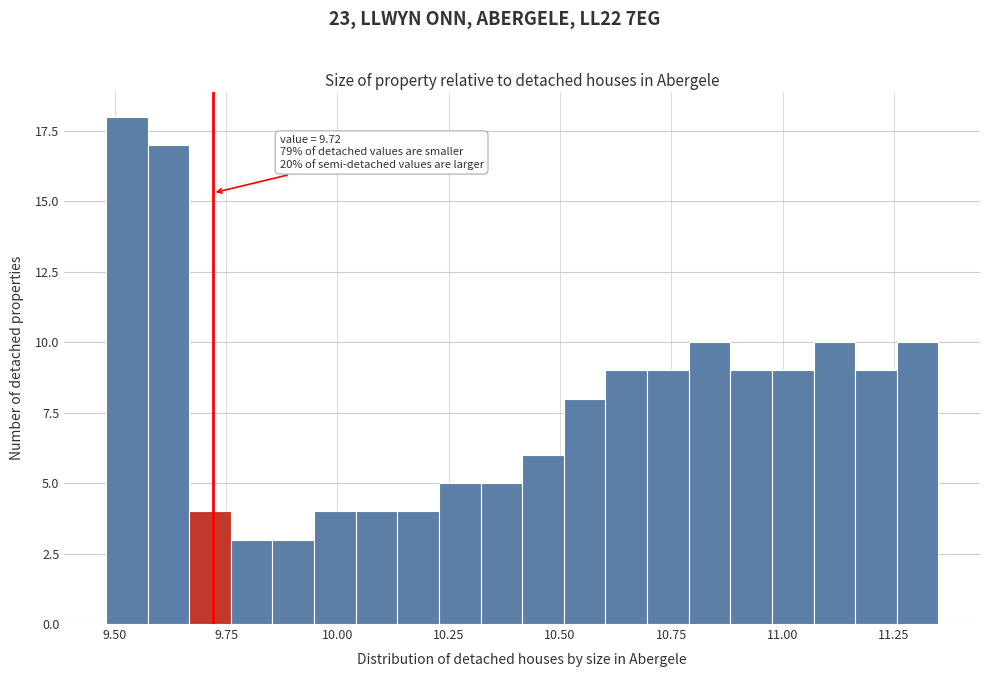

Read against the x-axis, roughly where is the centre of the tallest bar?

9.55